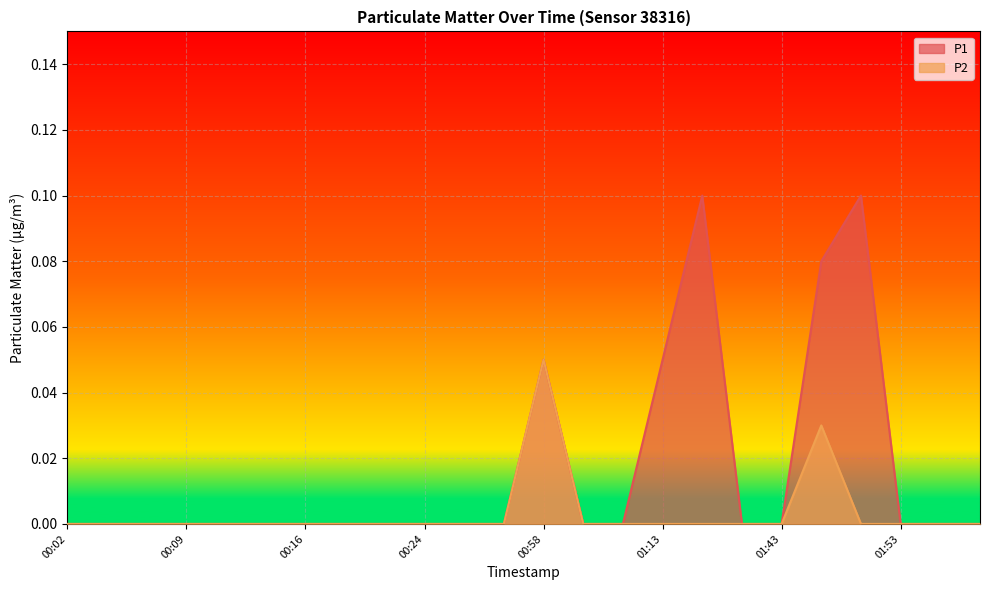

How many distinct data groups are displayed?

2